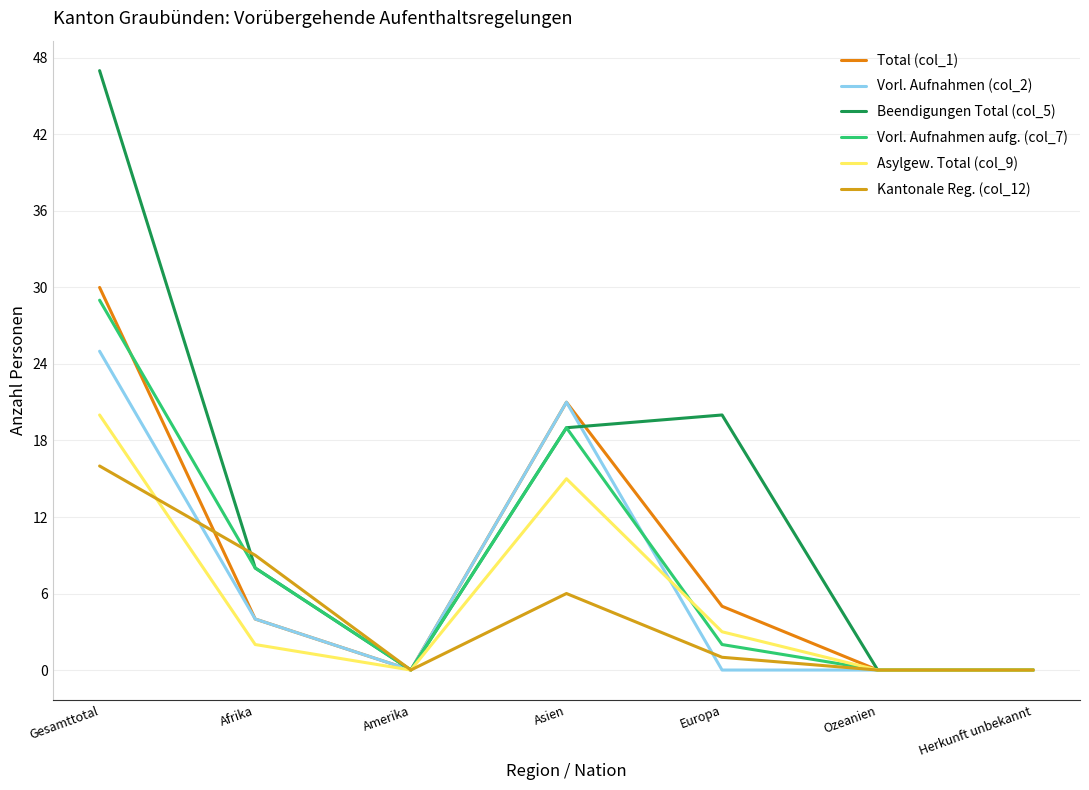

Is it true that Vorl. Aufnahmen aufg. (col_7) equals 16 at Gesamttotal?

False